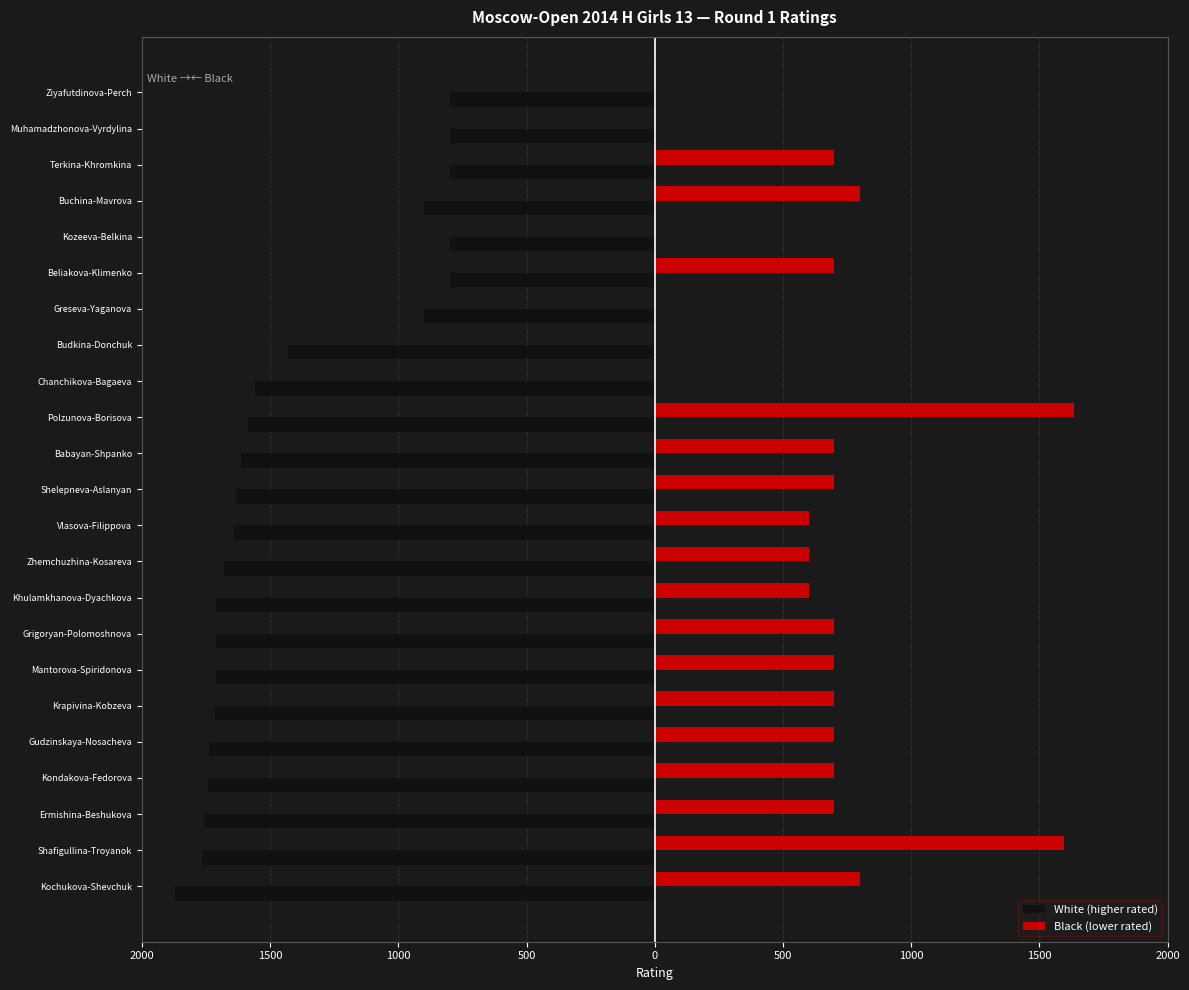

What is the smallest value displayed?

-1869